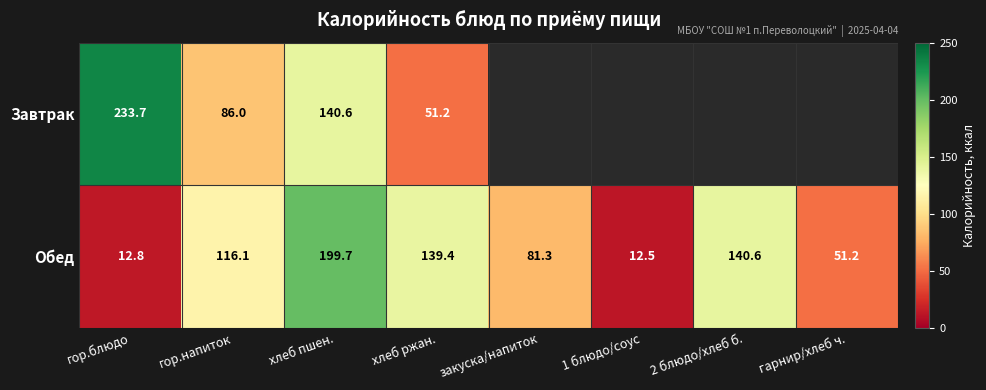

The value of Обед at 2 блюдо/хлеб б. is 211.0. True or false?

False